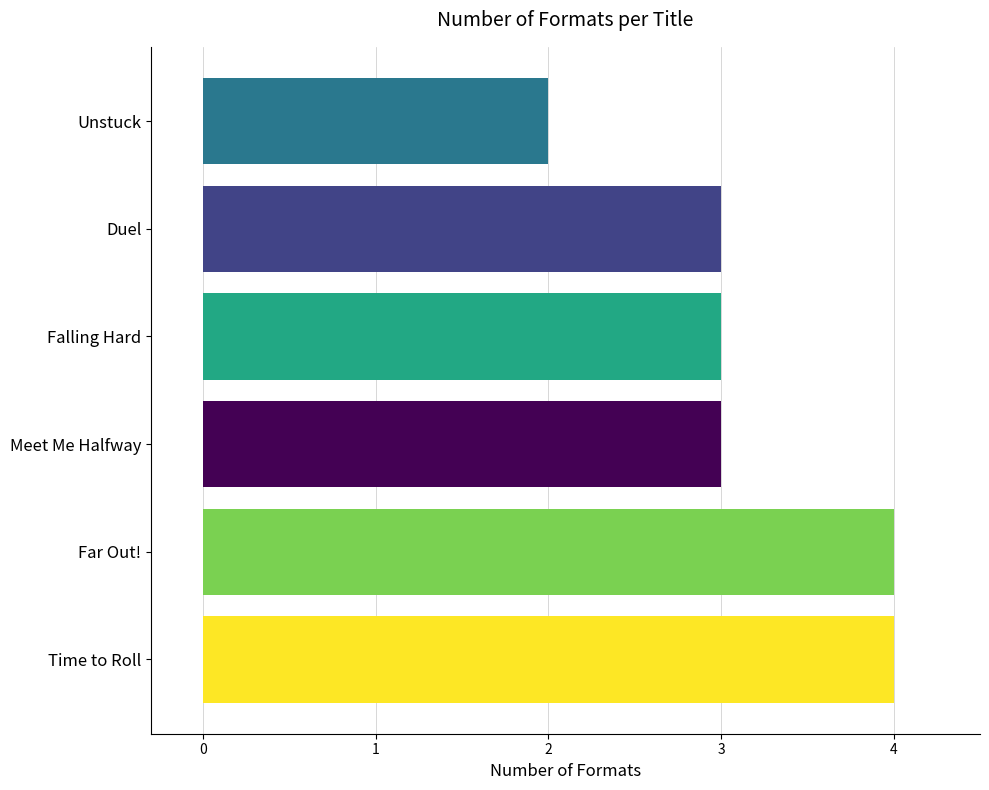

Is it true that the value at Unstuck is 2?

True